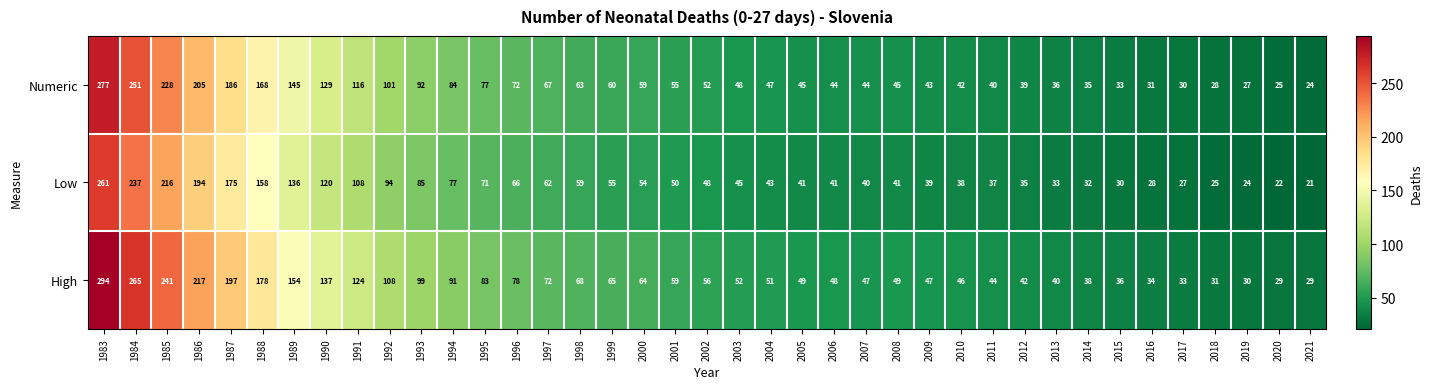

What is the spread (max minus min) of values at 2021?

8